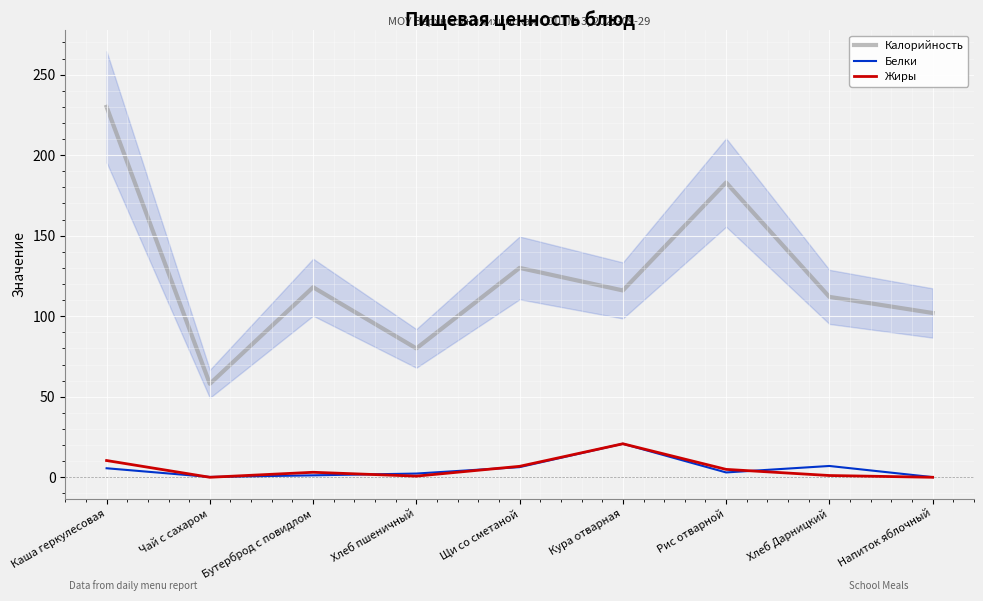

Rank the categories by Калорийность value from lowest to highest.

Чай с сахаром, Хлеб пшеничный, Напиток яблочный, Хлеб Дарницкий, Кура отварная, Бутерброд с повидлом, Щи со сметаной, Рис отварной, Каша геркулесовая